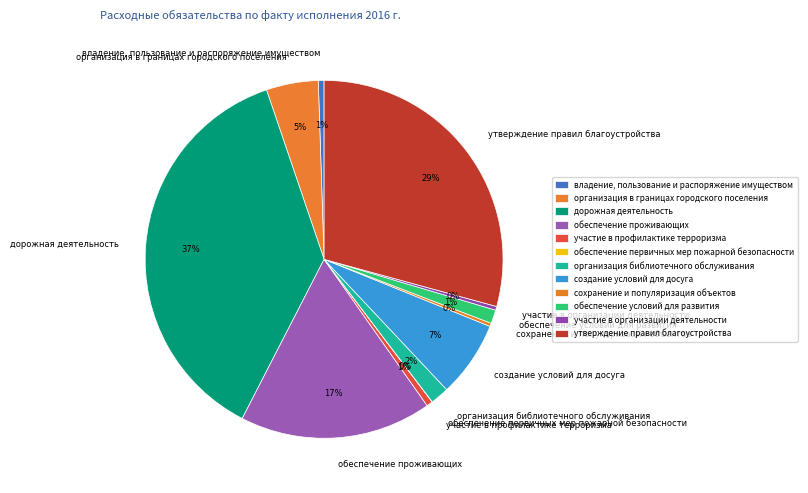

Does any single category account for the majority?

No